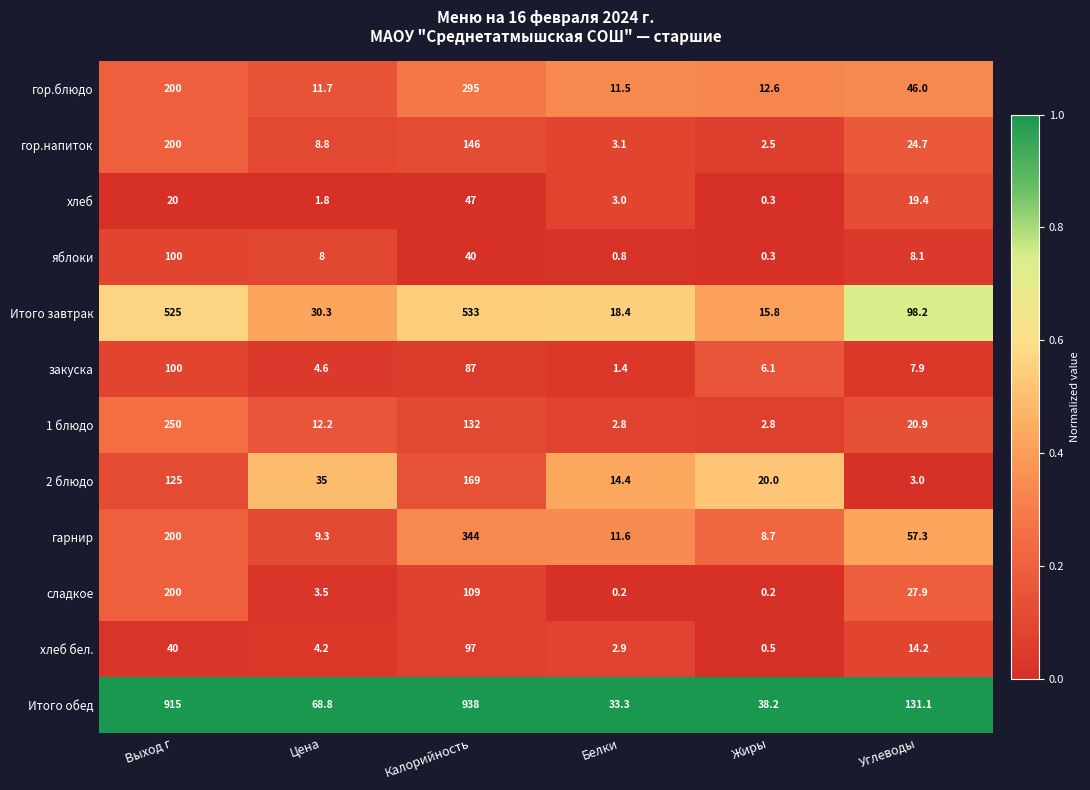

The value of Итого обед at Цена is 68.8. True or false?

True